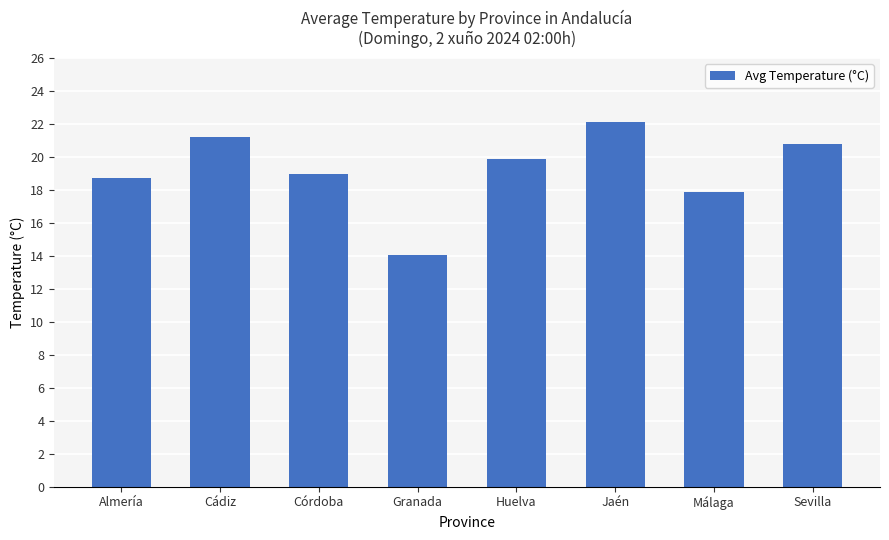

List the labels in order of value, smallest first.

Granada, Málaga, Almería, Córdoba, Huelva, Sevilla, Cádiz, Jaén